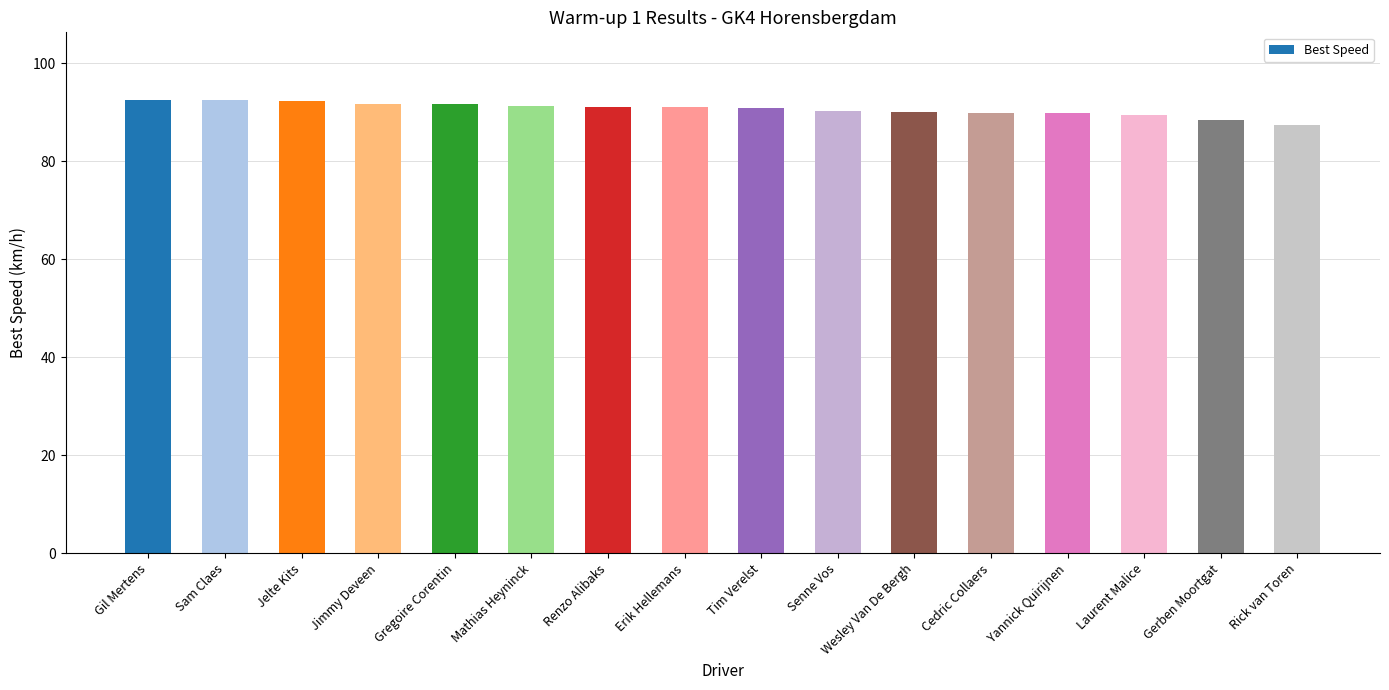

What is the average value?

90.6